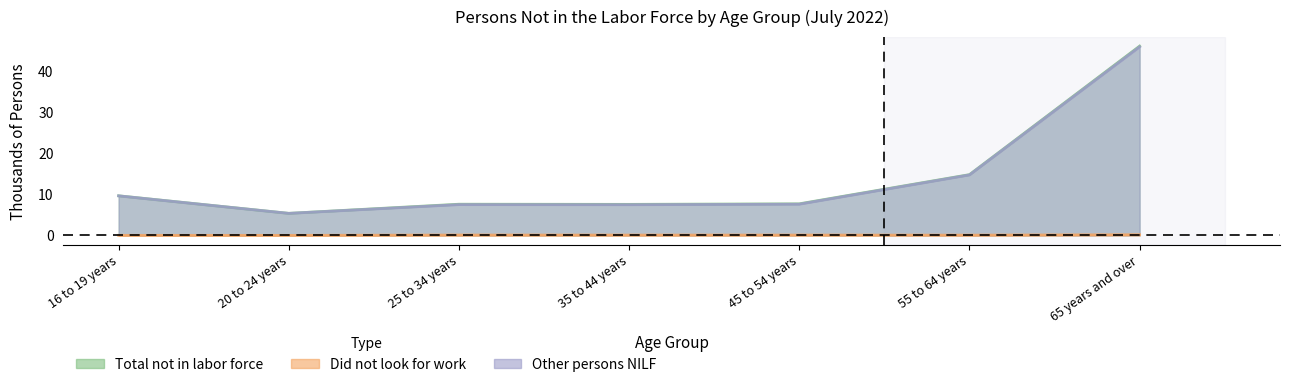

Count the number of data series in this chart.

3